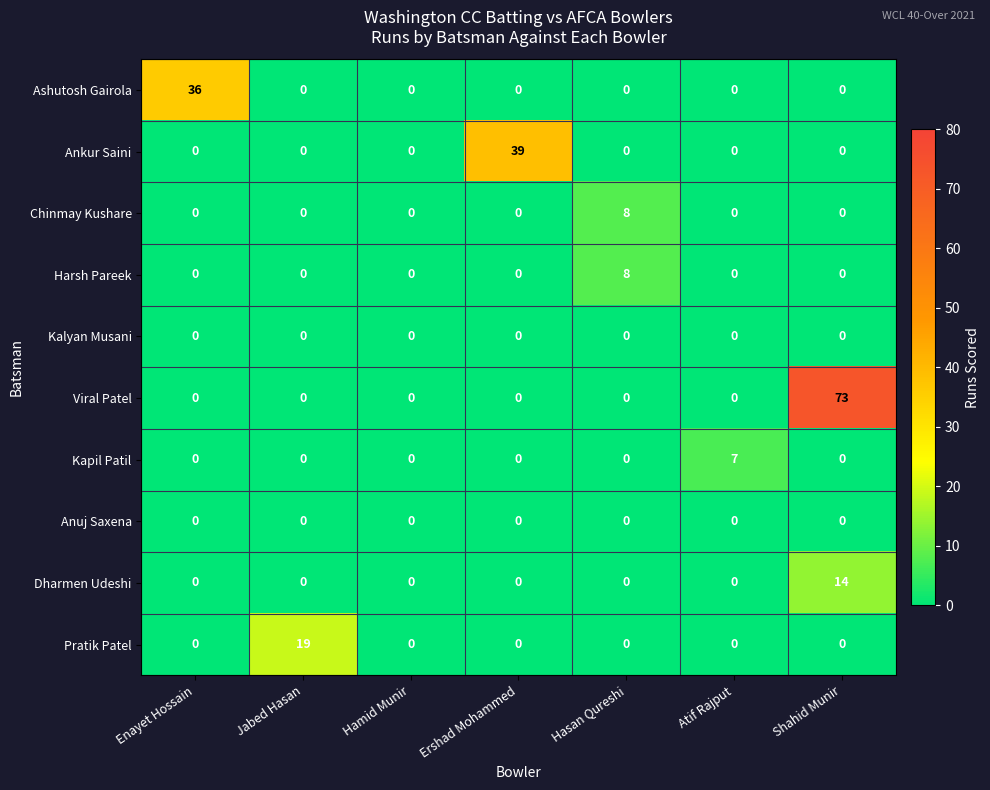

The value of Ankur Saini at Ershad Mohammed is 54. True or false?

False